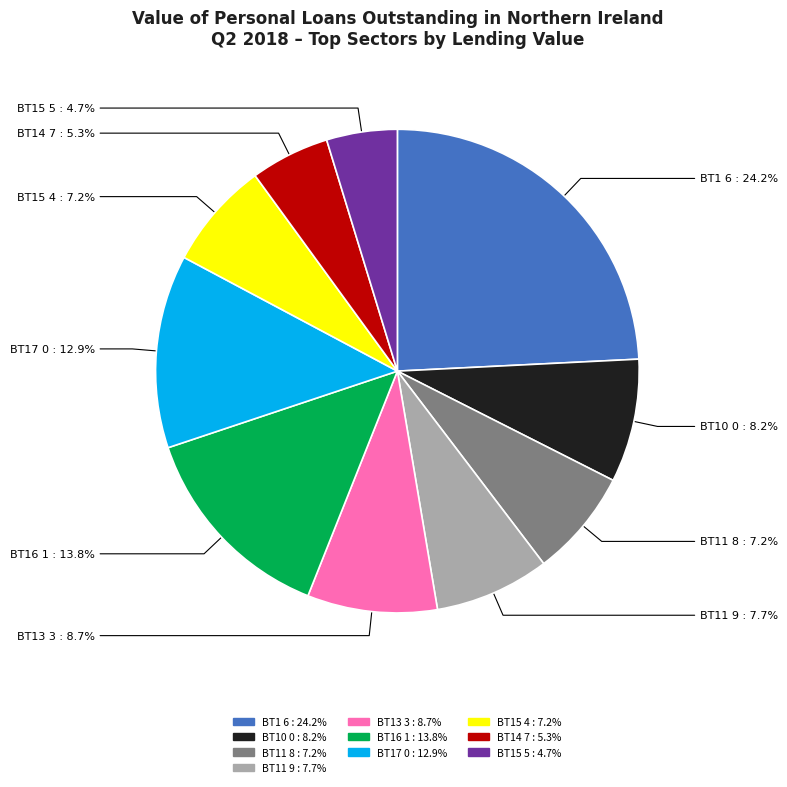

How many slices are in this pie chart?

10